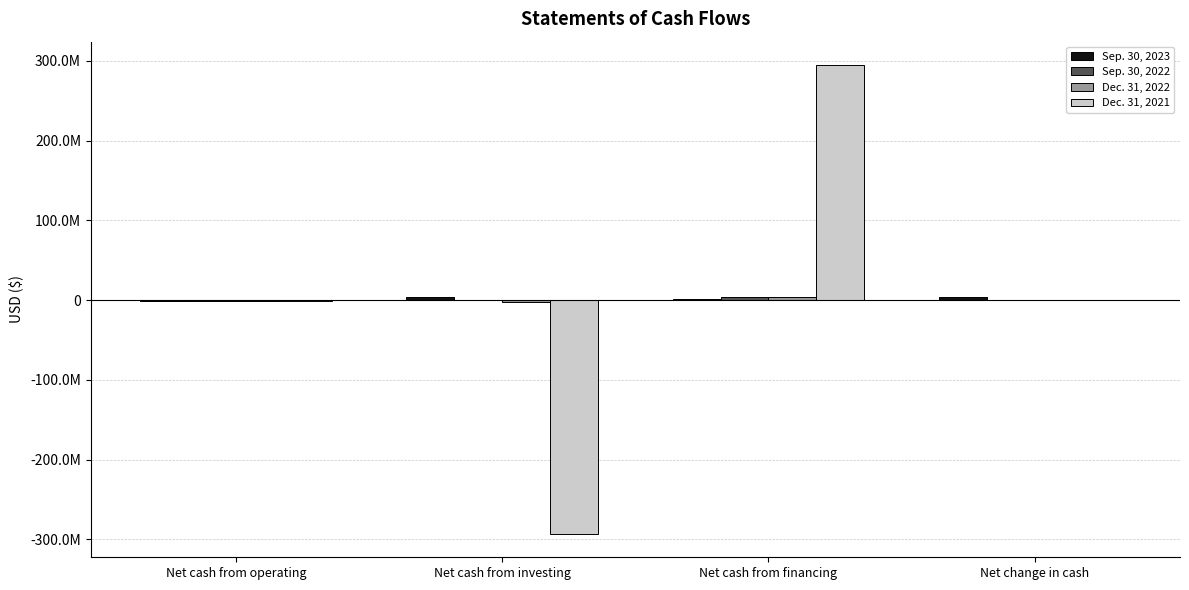

Which category has the highest value across all series?

Net cash from financing